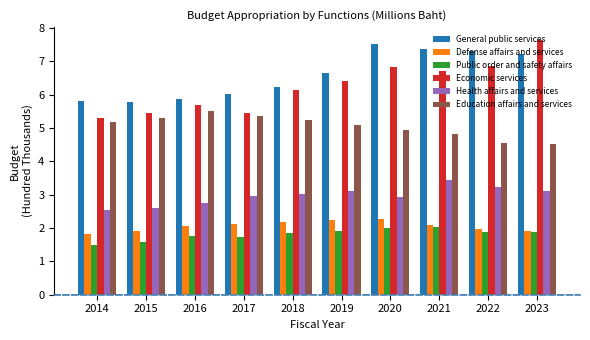

What is the difference between the highest and lowest values at 2018?

4.4